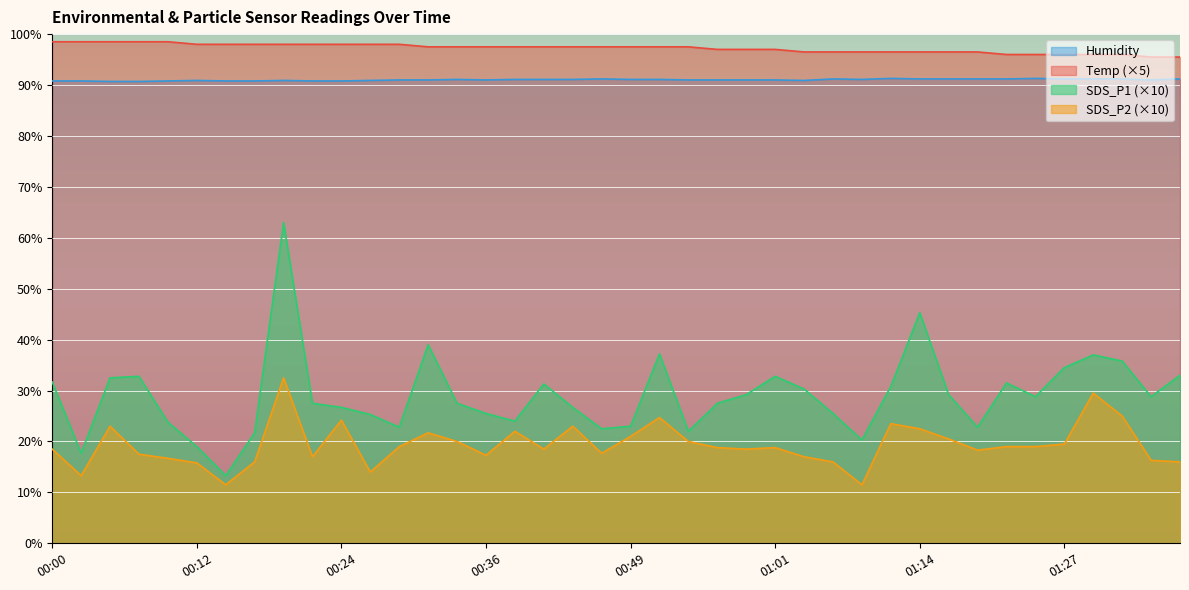

True or false: Temp has a value of 148.3 at 00:51.

False